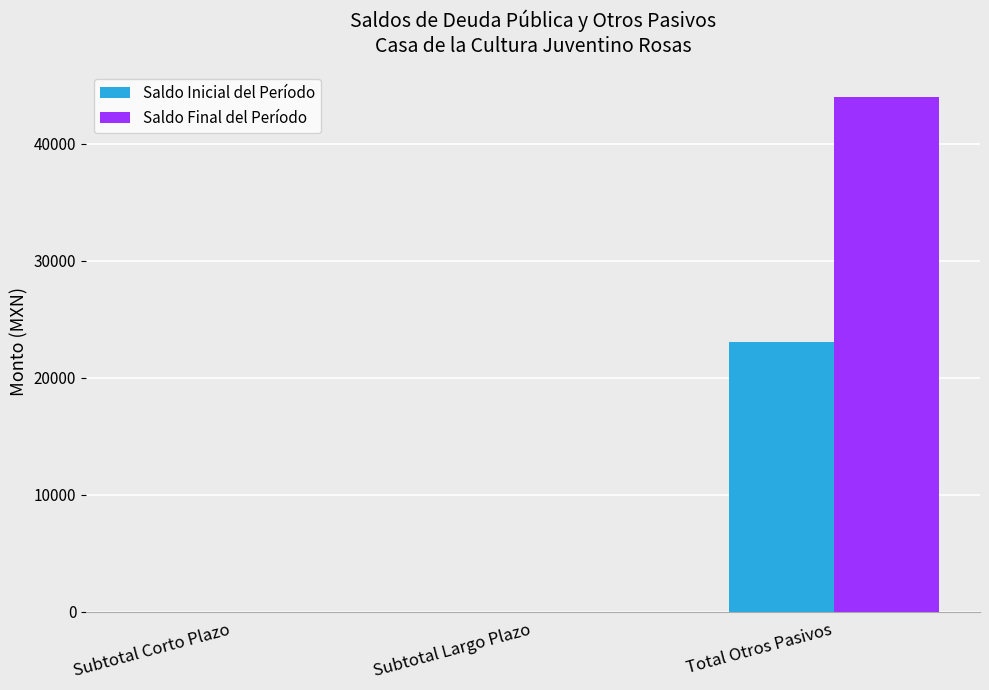

What is the maximum value shown in the chart?

44007